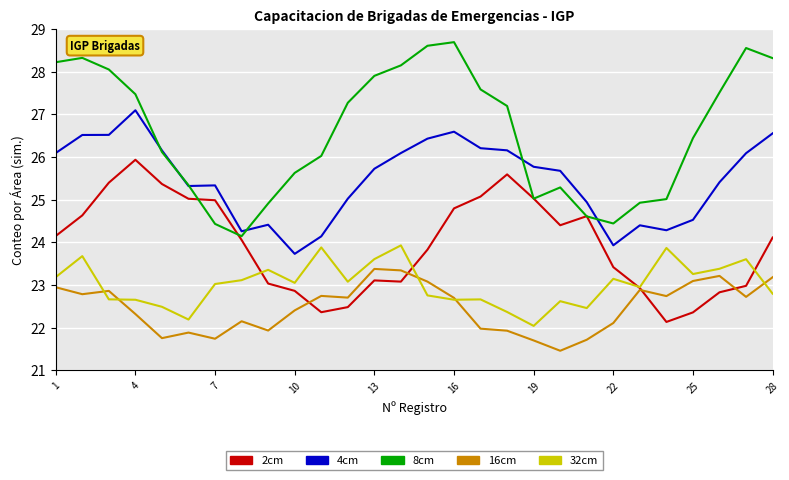

Which series has the largest total across all categories?

8cm